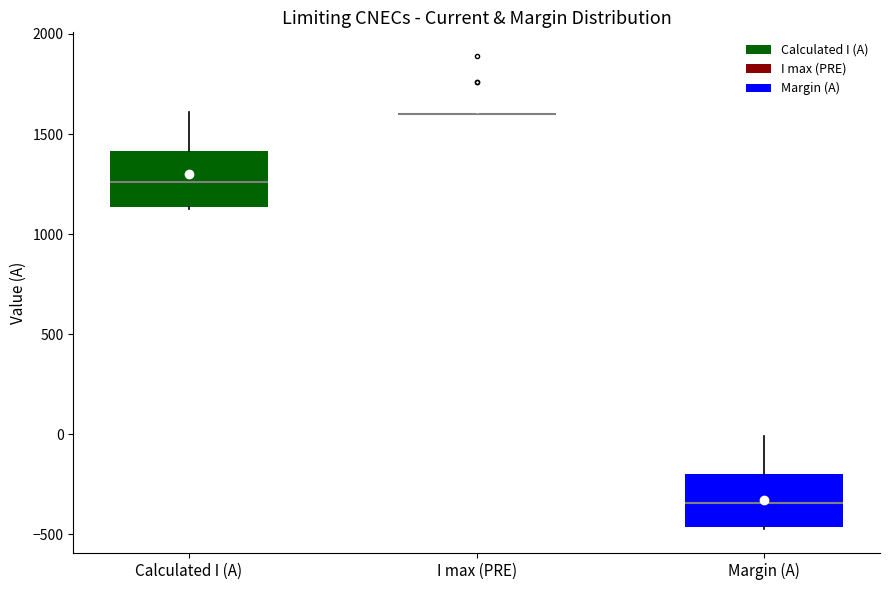

Where does the upper whisker of the box for Margin (A) end on the y-axis? The values are not printed on the chart, so give them approximately, as read against the axis.

0